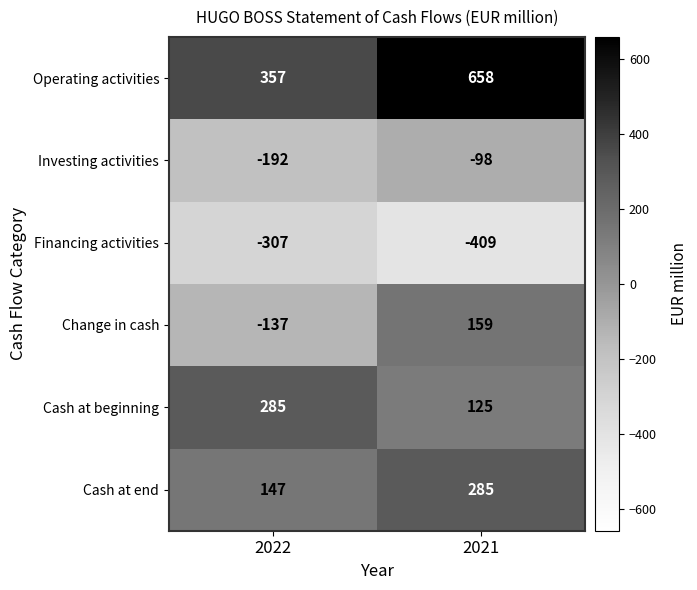

At which category is the sum across all series the highest?

2021